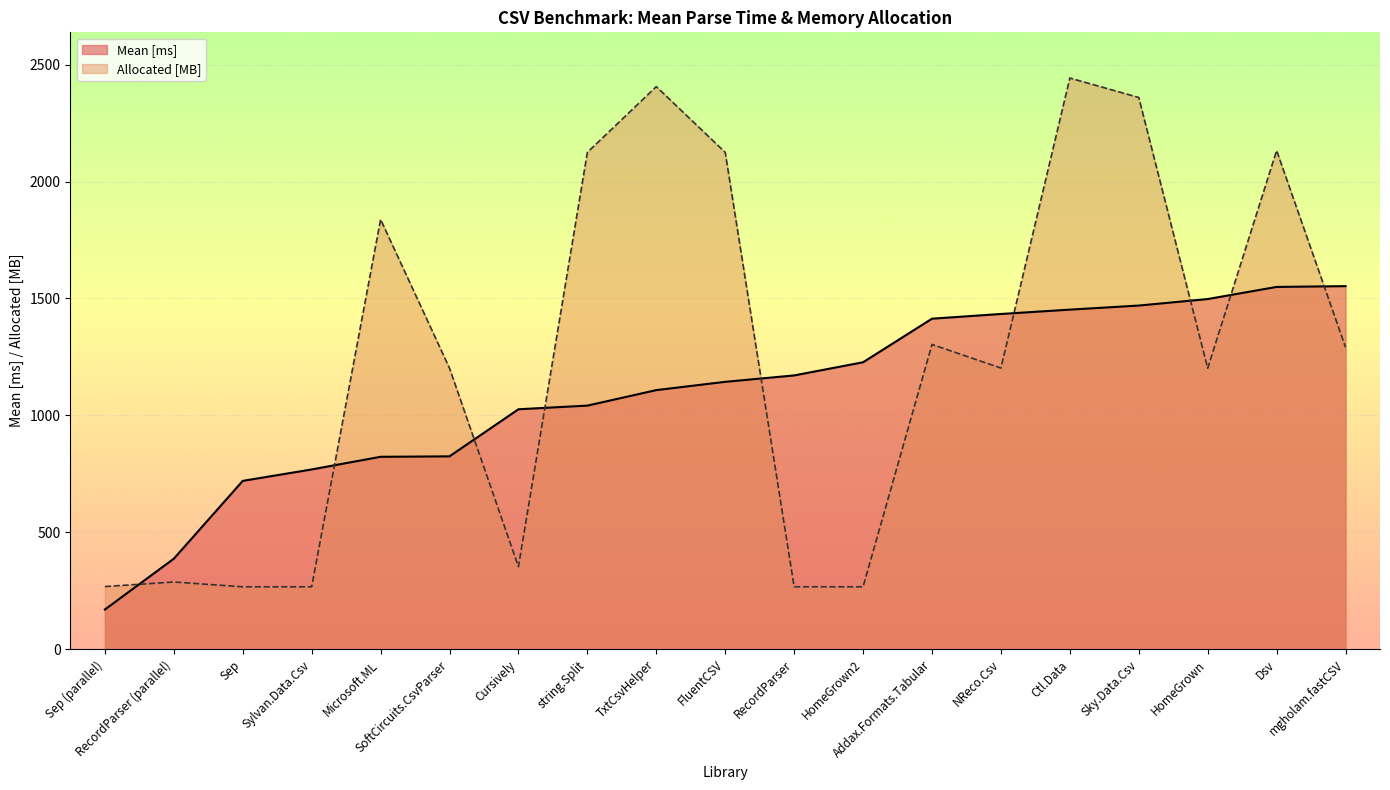

What is the label of the 13th point from the right?

Cursively